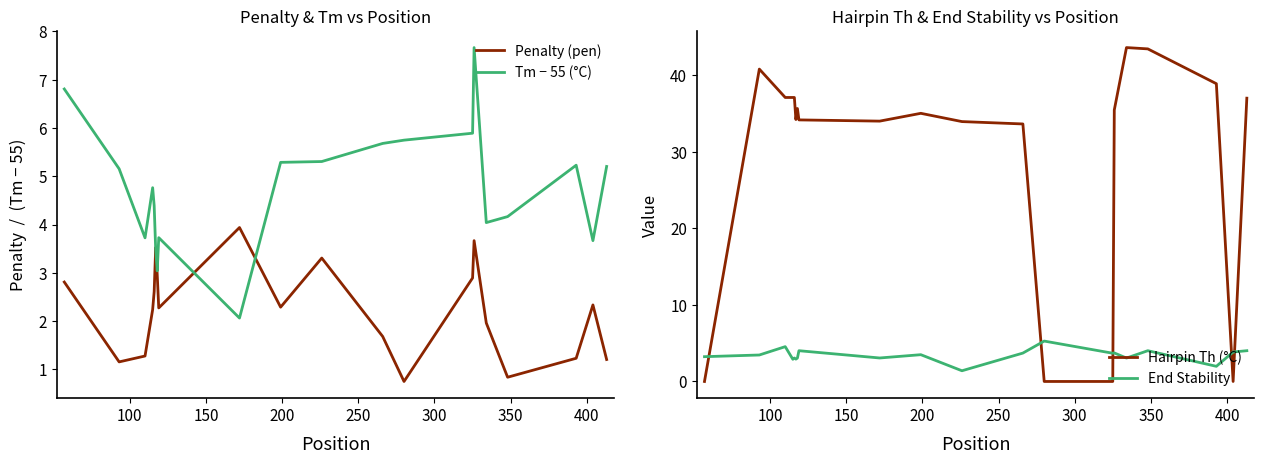

Does the chart display data point markers on the line(s)?

No